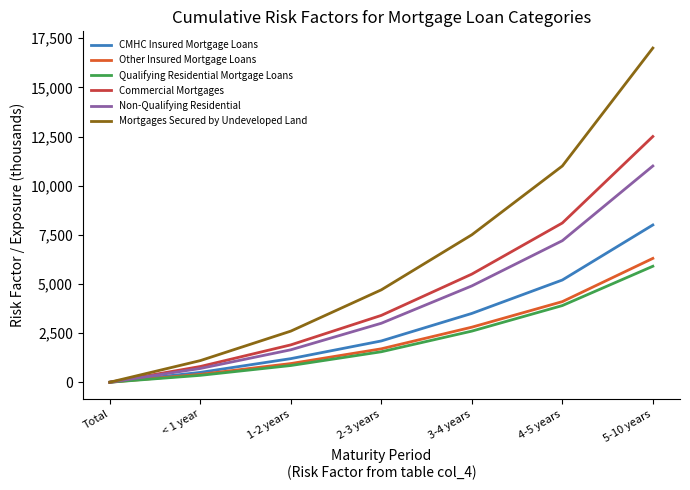

The value of Mortgages Secured by Undeveloped Land at 4-5 years is 5354. True or false?

False